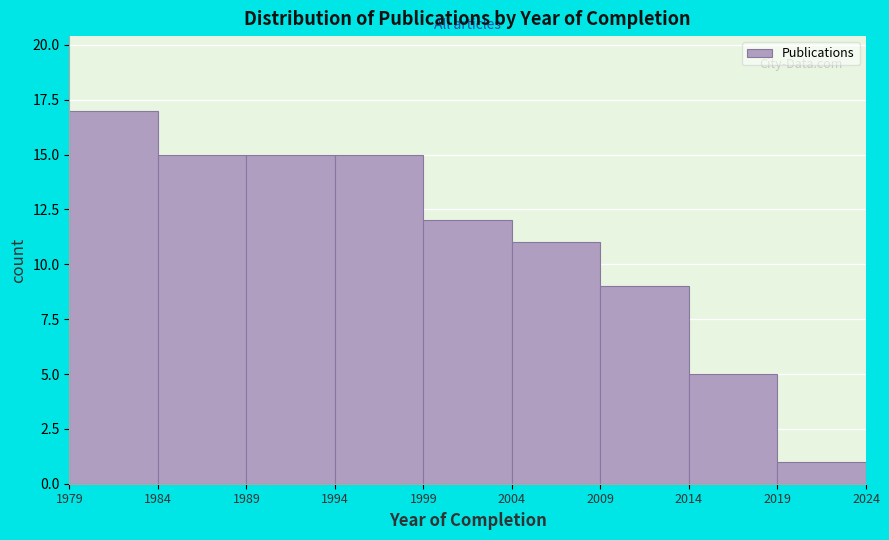

Reading left to right, transcribe this chart: for each bar, give the range it covers on the x-axis and its height. The values are not printed on the chart, so give them approximately, as read against the axis.

1979 to 1984: 17
1984 to 1989: 15
1989 to 1994: 15
1994 to 1999: 15
1999 to 2004: 12
2004 to 2009: 11
2009 to 2014: 9
2014 to 2019: 5
2019 to 2024: 1